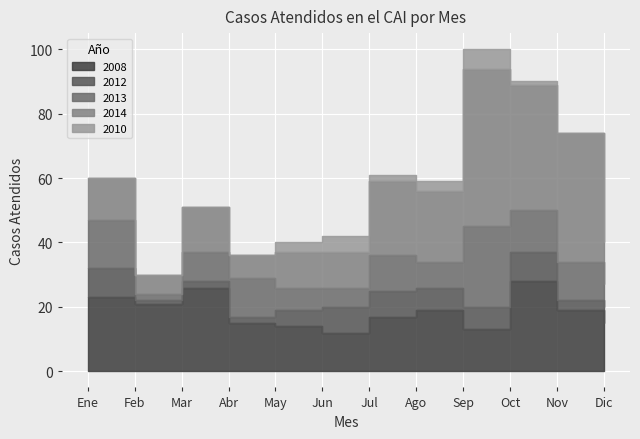

Reading left to right, list all the values displayed in this chart.

2008: 23	21	26	15	14	12	17	19	13	28	19	15
2012: 9	1	2	2	5	8	8	7	7	9	3	5
2013: 15	2	9	12	7	6	11	8	25	13	12	7
2014: 13	6	14	7	11	11	23	22	49	39	40	13
2010: 0	0	0	0	3	5	2	3	6	1	0	2